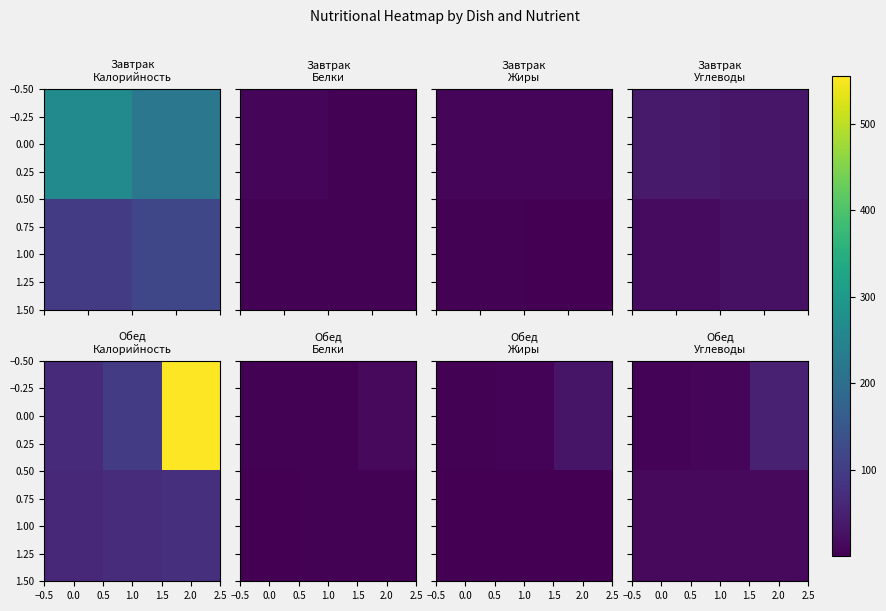

What is the spread (max minus min) of values at 0.0?

7.5